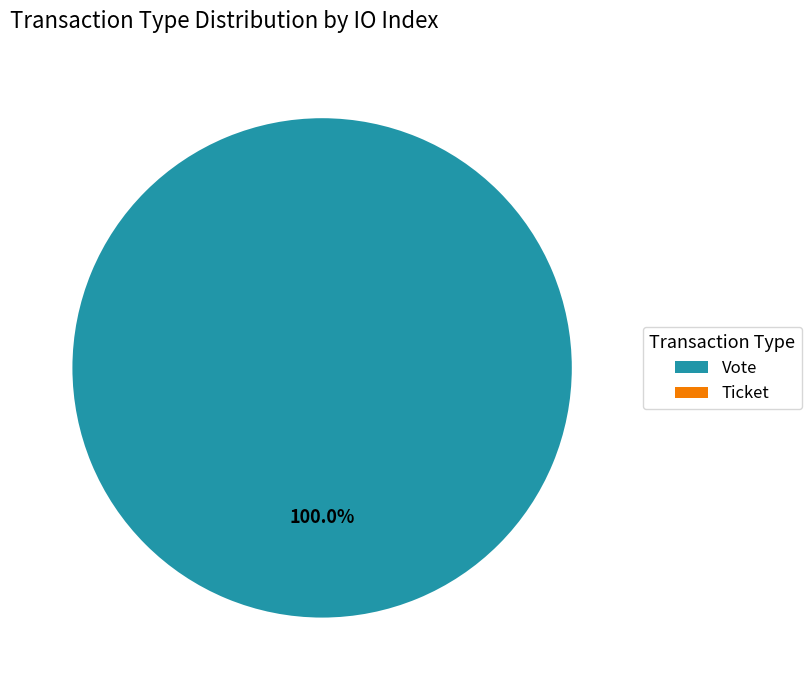

To the nearest percent, what is the difference between the Ticket and Vote slice percentages?

100%